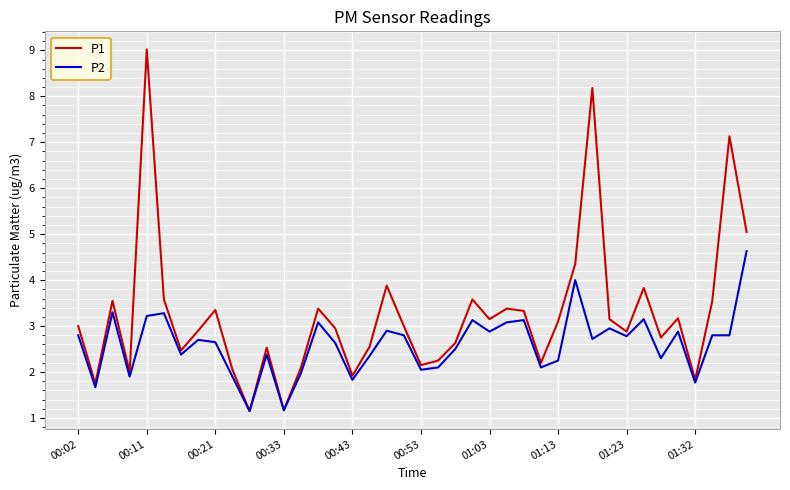

Which series has the largest range (max minus min)?

P1